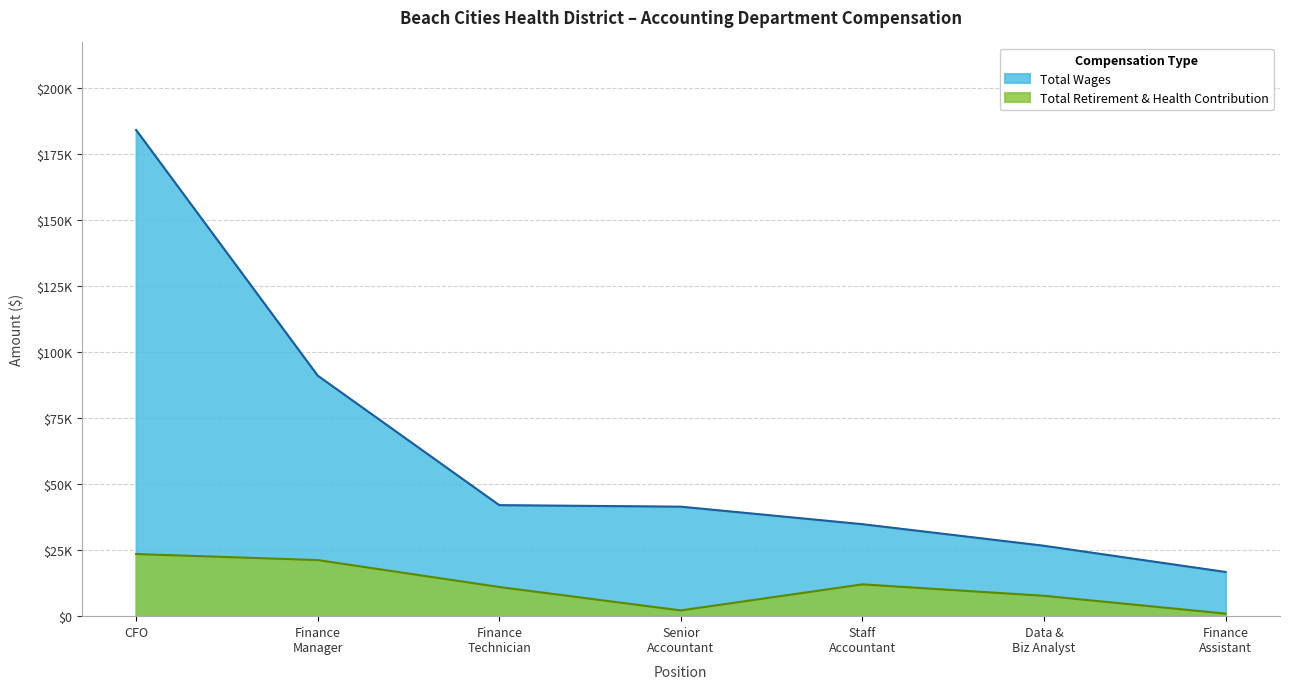

Which series has the widest spread of values?

Total Wages